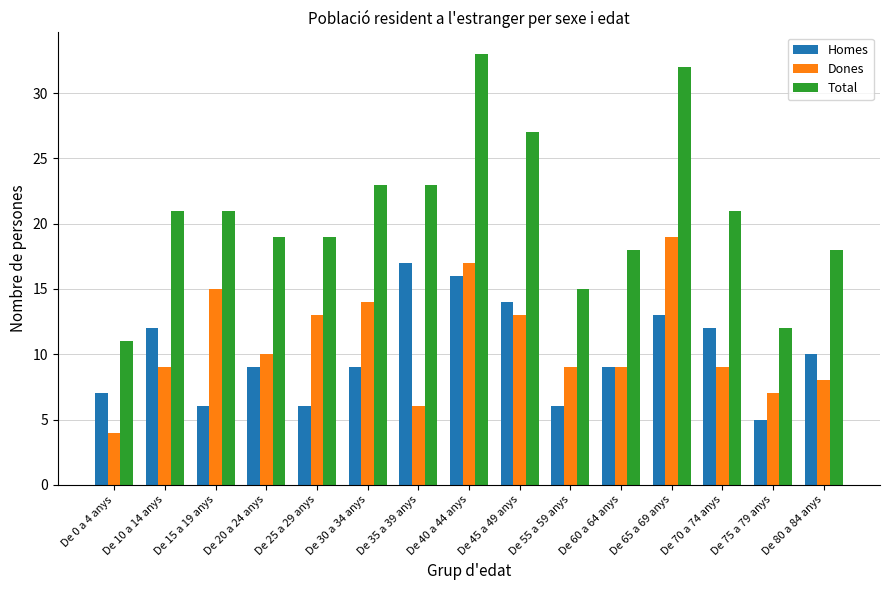

Rank the series at De 10 a 14 anys from lowest to highest value.

Dones, Homes, Total